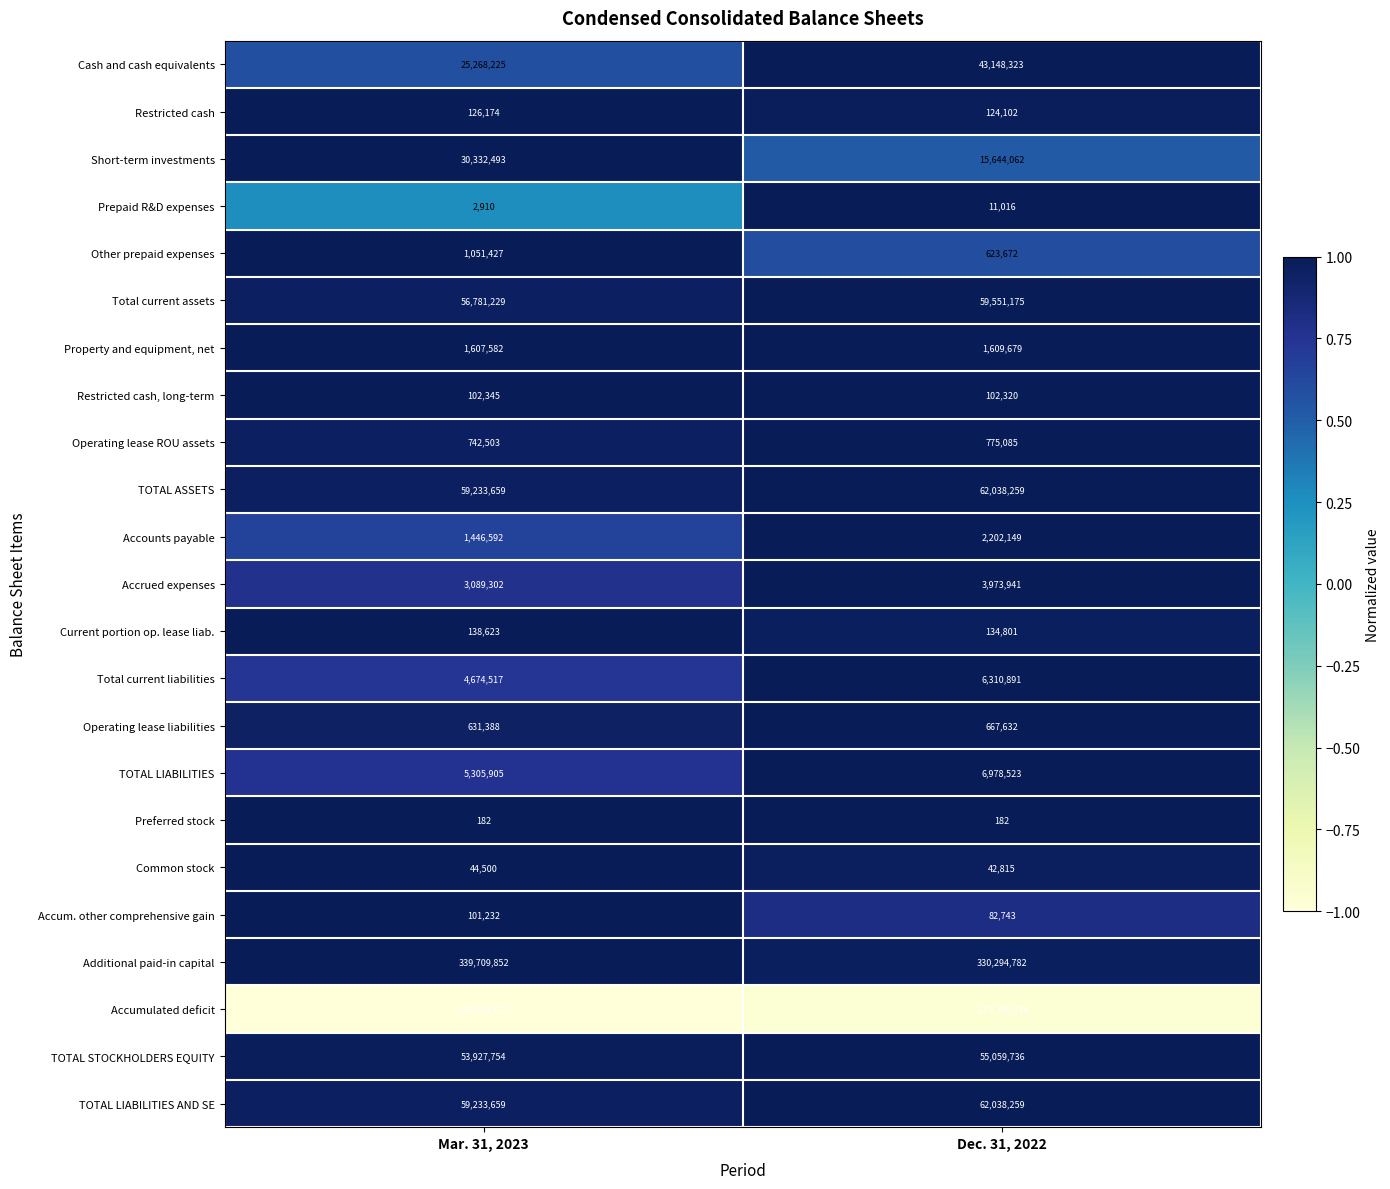

How many categories are shown in the chart?

2